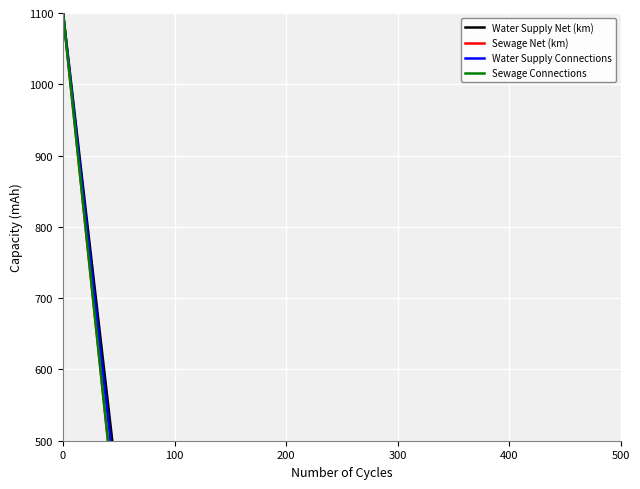

Reading left to right, list all the values displayed in this chart.

Water Supply Net (km): 1100.0	420.4	75.7	10.5	20.5	12.5	19.2	6.0	7.1	83.4
Sewage Net (km): 1100.0	354.9	124.4	16.7	35.8	13.5	23.1	14.7	20.6	43.9
Water Supply Connections: 1100.0	395.8	77.7	11.2	21.3	14.2	15.6	7.3	8.1	61.8
Sewage Connections: 1100.0	354.3	103.8	18.4	24.6	11.8	22.7	12.4	13.8	51.6